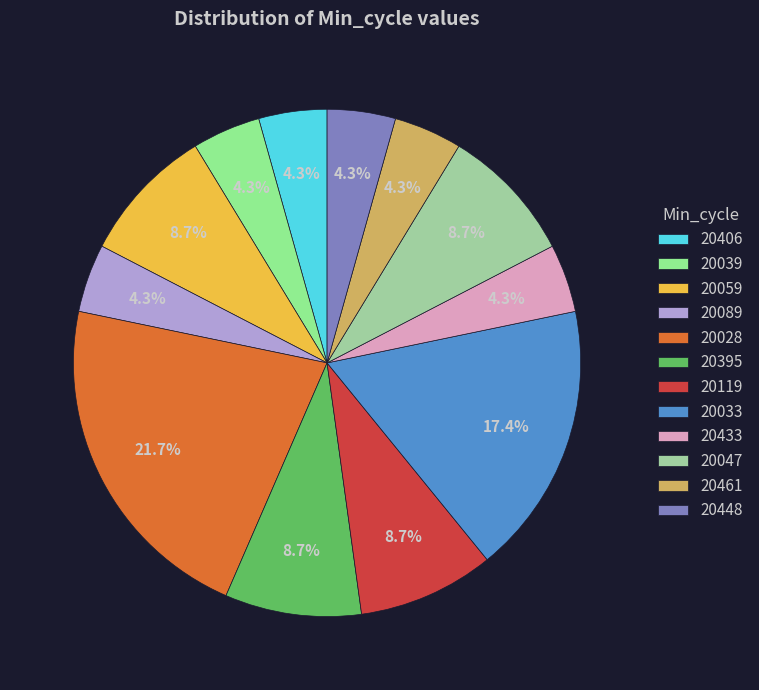

How many segments does this pie chart have?

12